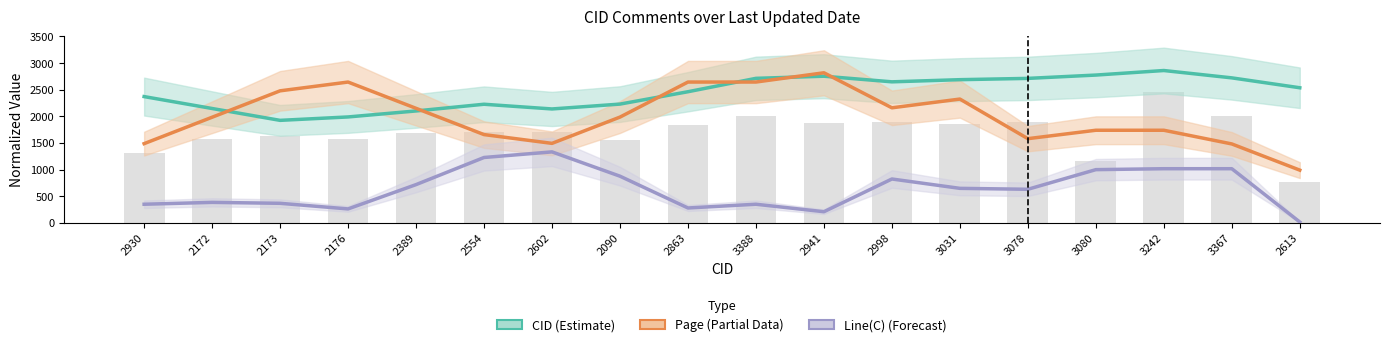

The value of Page (Partial) at 2173 is 3724.1. True or false?

False